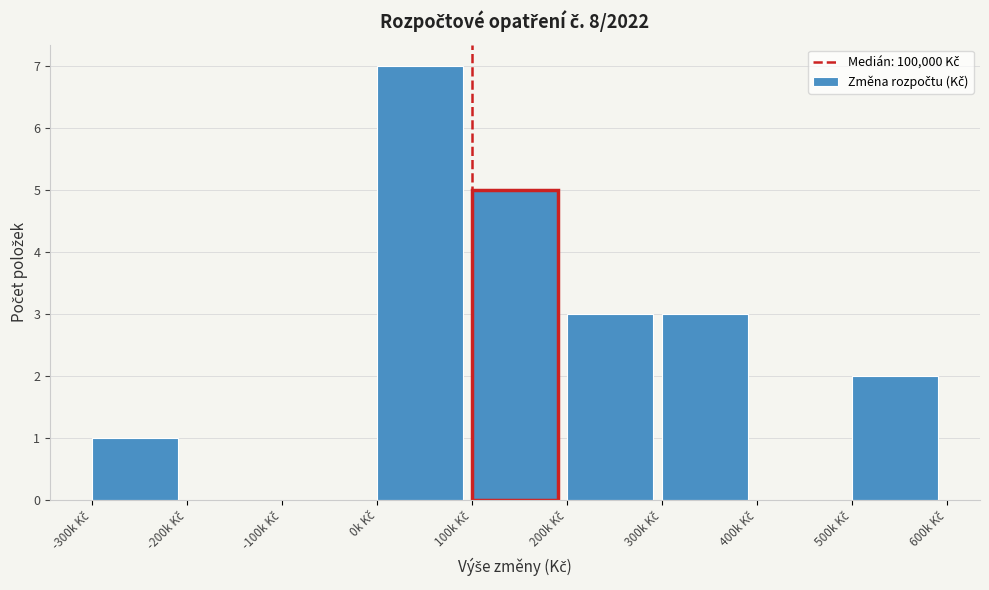

What is the sum of all values?

21